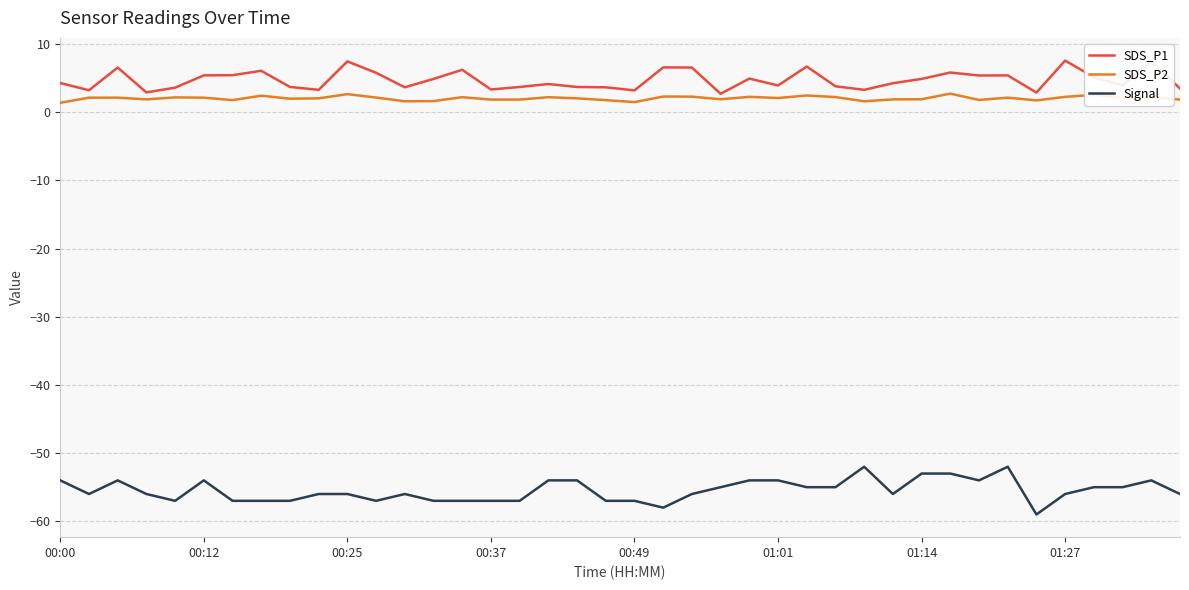

Which series has the largest total across all categories?

SDS_P1